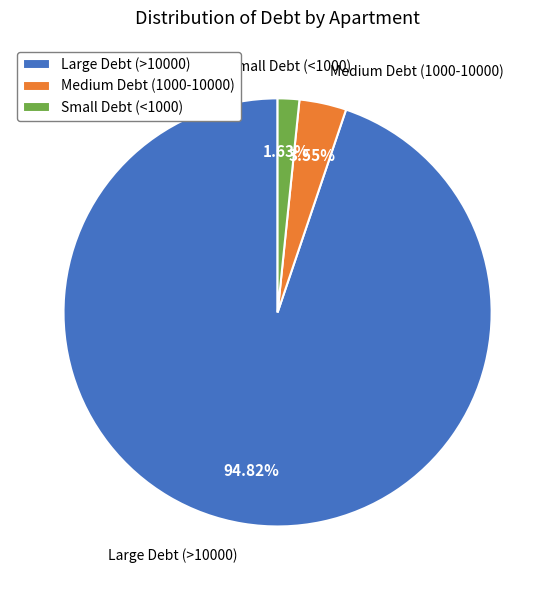

Rank the categories by value from highest to lowest.

Large Debt (>10000), Medium Debt (1000-10000), Small Debt (<1000)